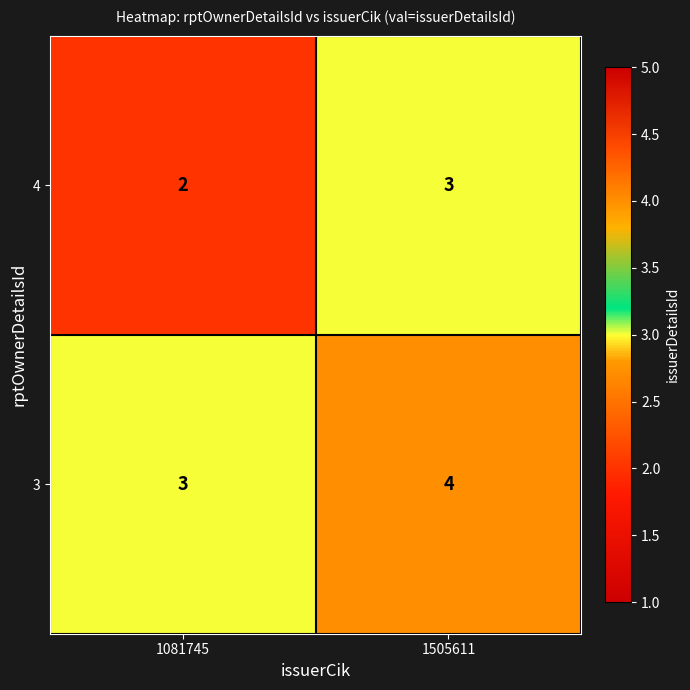

True or false: 3 has a value of 4 at 1505611.

True